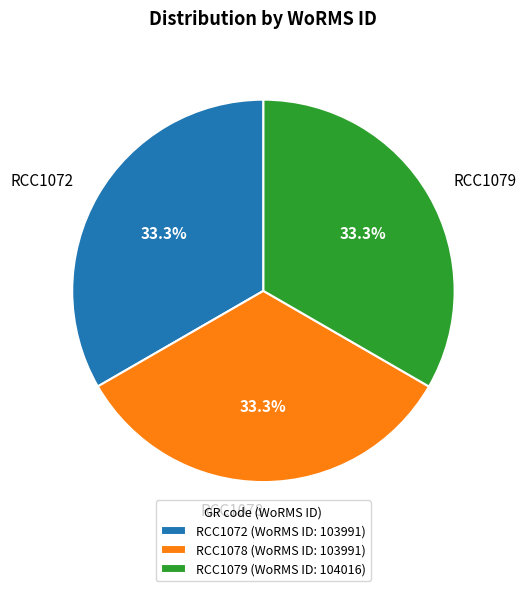

Is it true that RCC1078 is 48% of the pie?

False